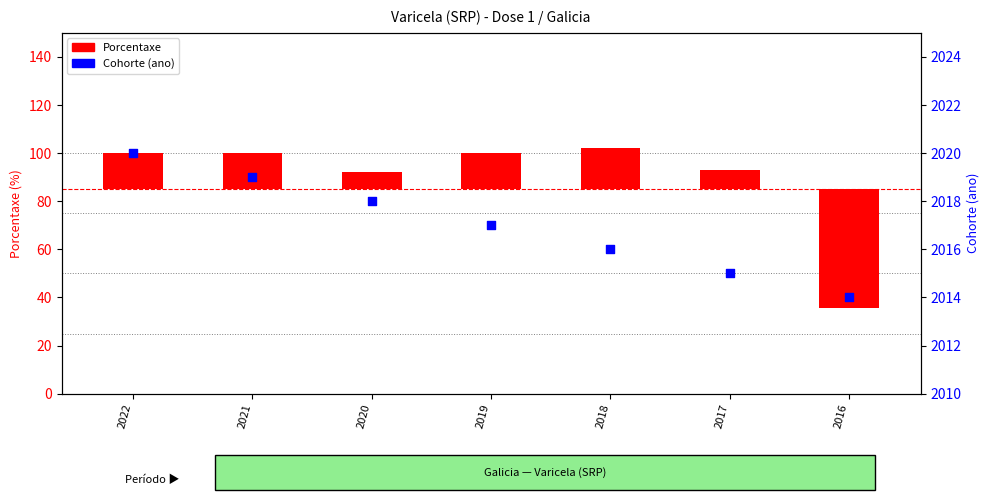

Which series has the largest total across all categories?

Cohorte